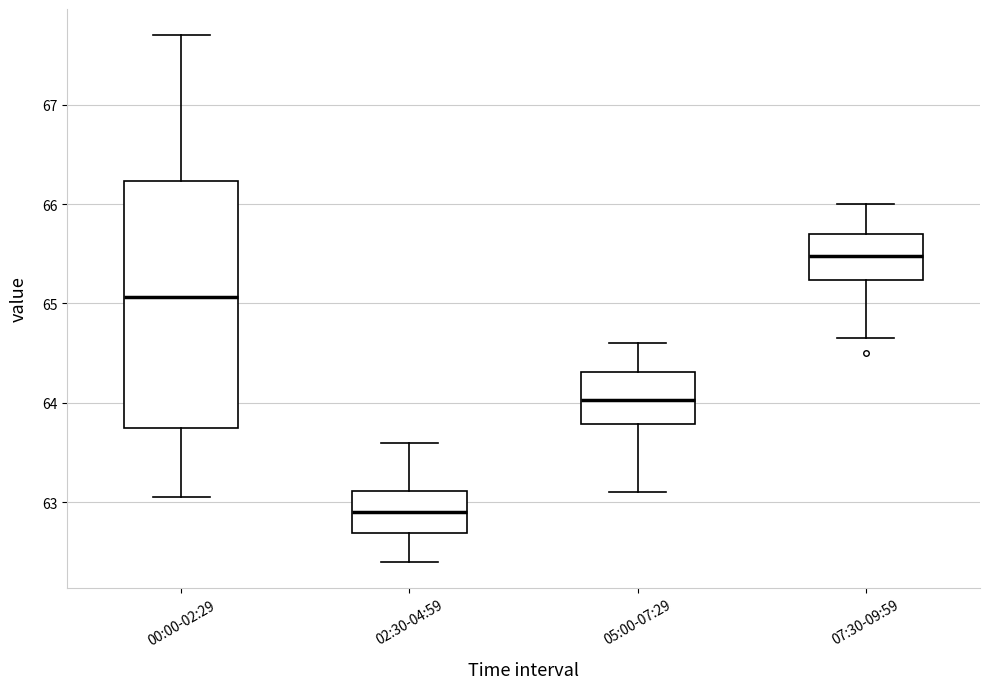

Reading left to right, read every box against the y-axis: the position of its median line, the range the box covers, and the ends of its whiskers. The values are not printed on the chart, so give them approximately, as read against the axis.

00:00-02:29: median 65.1, box 63.7 to 66.2, whiskers 63.1 to 67.7
02:30-04:59: median 62.9, box 62.7 to 63.1, whiskers 62.4 to 63.6
05:00-07:29: median 64.0, box 63.8 to 64.3, whiskers 63.1 to 64.6
07:30-09:59: median 65.5, box 65.2 to 65.7, whiskers 64.7 to 66.0